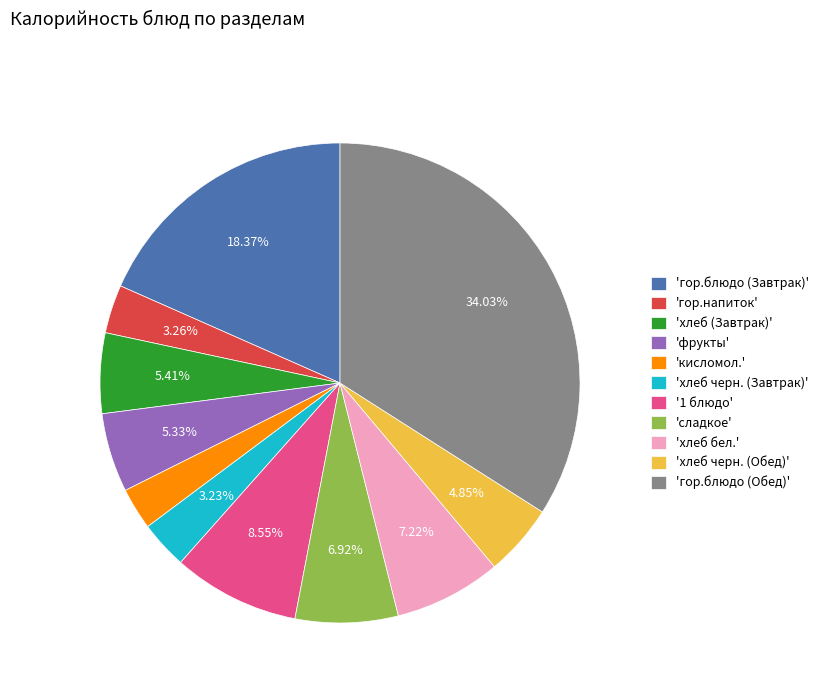

Does 'фрукты' account for over 50% of the chart?

No